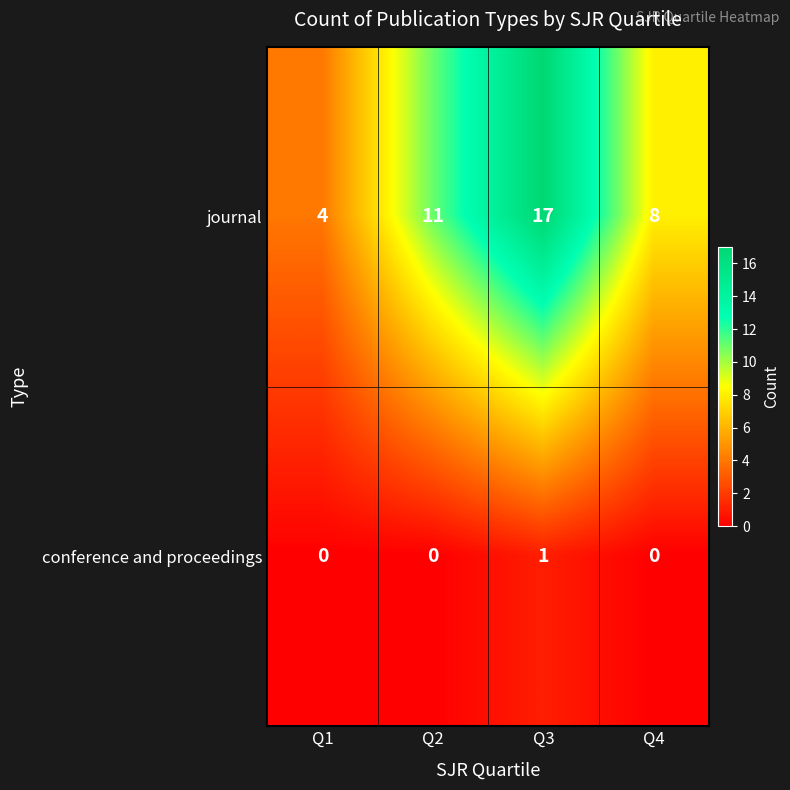

Which series changed the most between Q1 and Q3?

journal